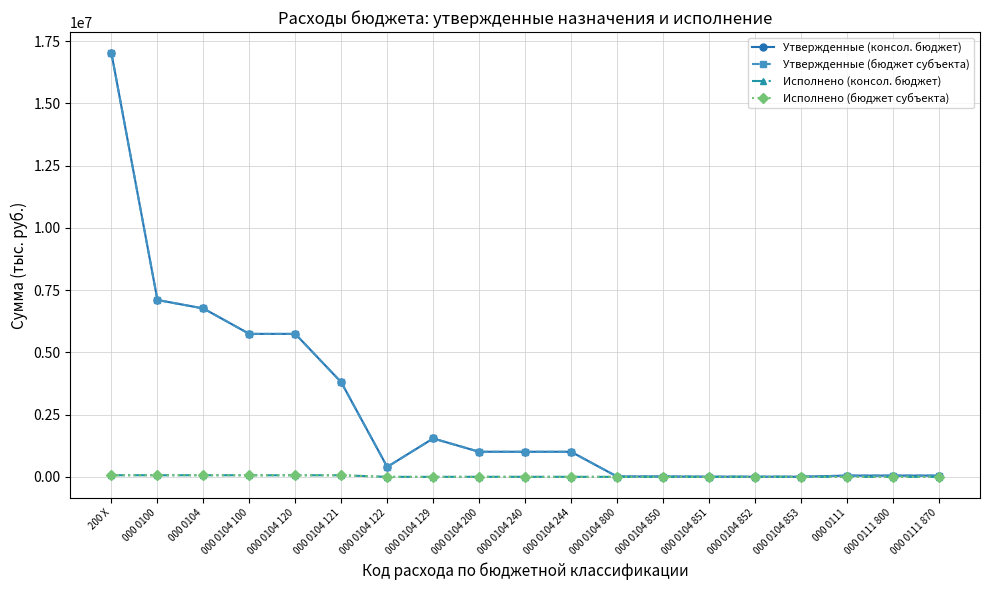

What is the sum of all Исполнено (бюджет субъекта) values?

392438.8